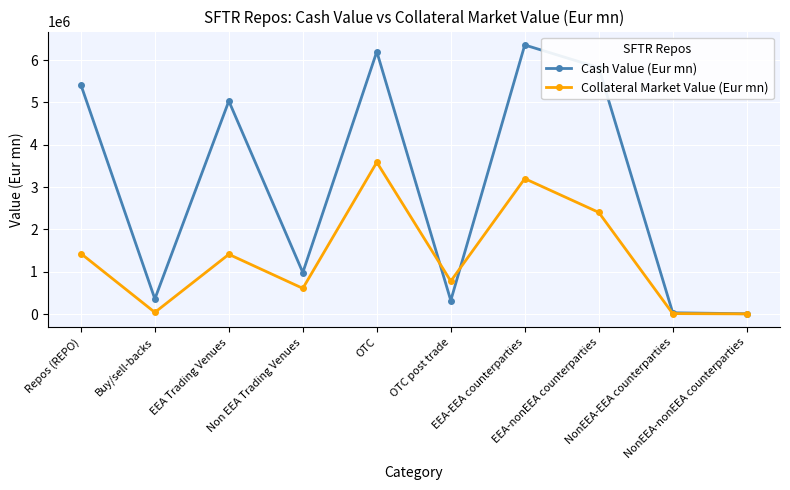

What is the value of the Cash Value (Eur mn) point at the 4th from the left?

979703.4